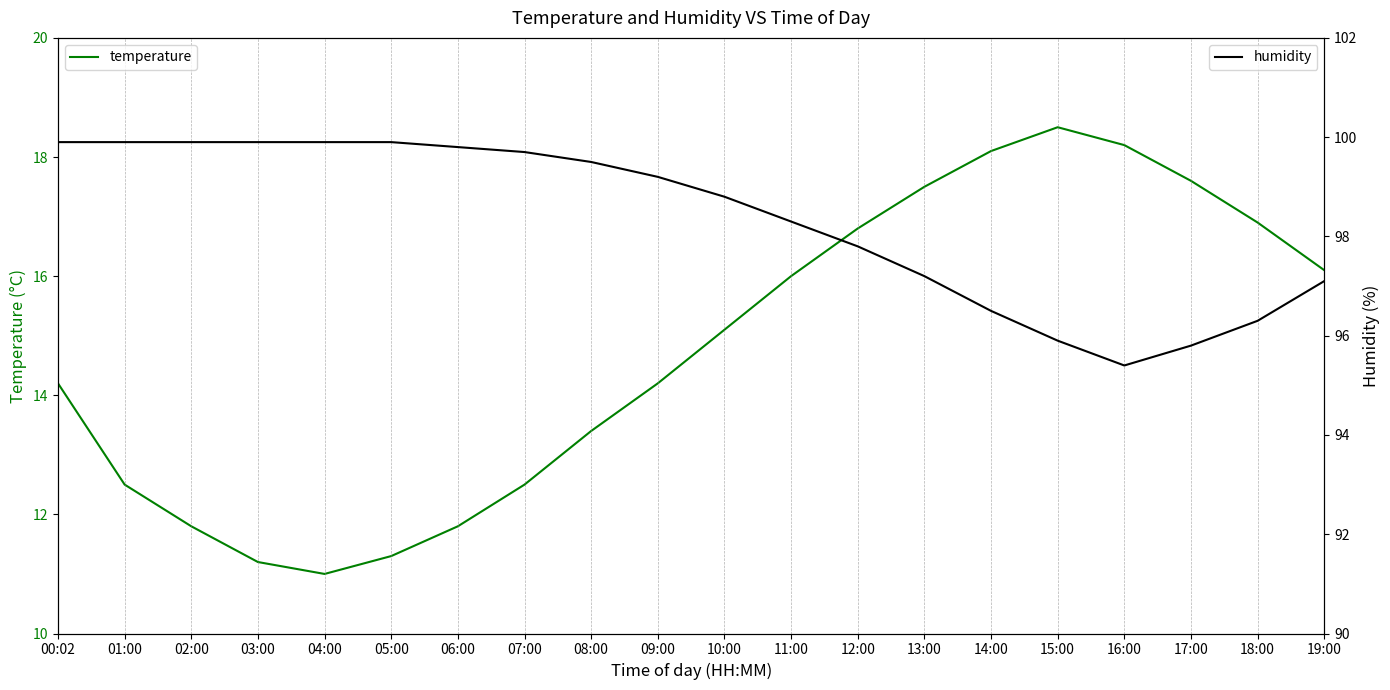

Which category has the lowest value in the temperature series?

04:00